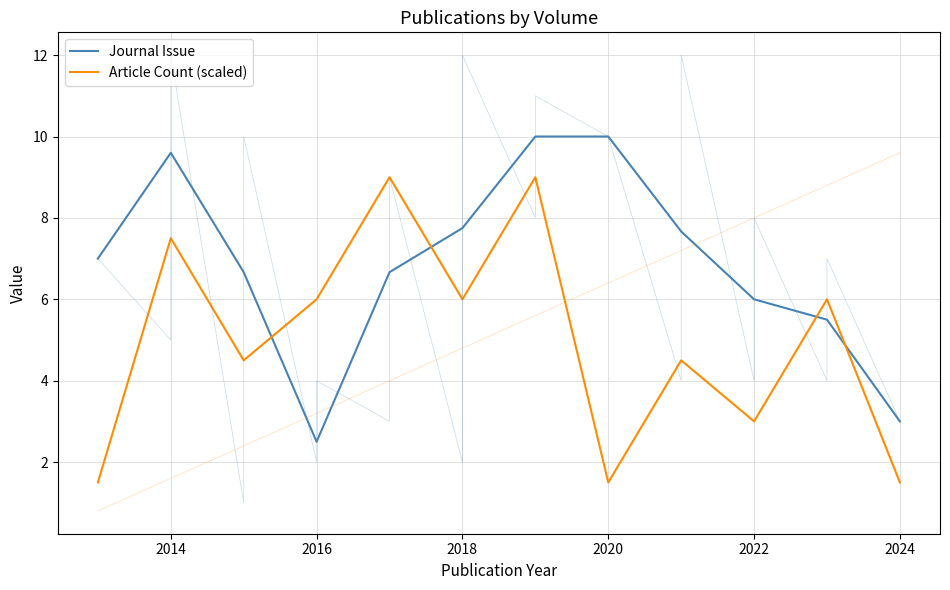

At which label does Article Count (scaled) first exceed 6?

2014